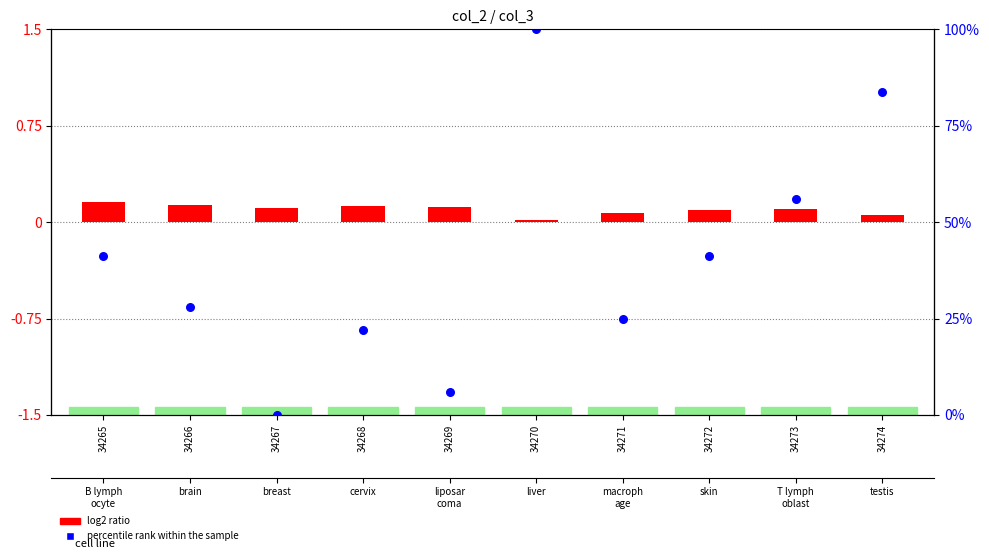

Is the value of percentile rank within the sample at 34267 greater than the value of log2 ratio at 34269?

No